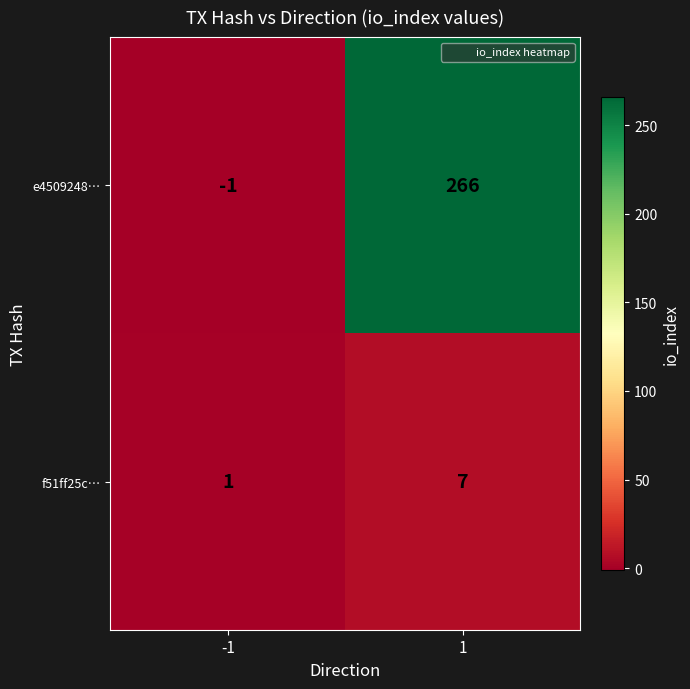

At 1, list the series in order from smallest to largest.

f51ff25c…, e4509248…